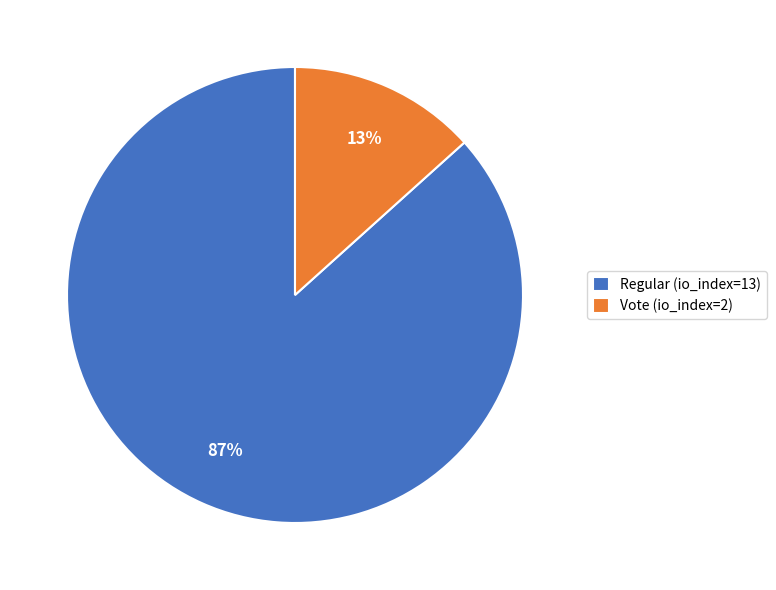

What is the majority slice?

Regular (io_index=13)